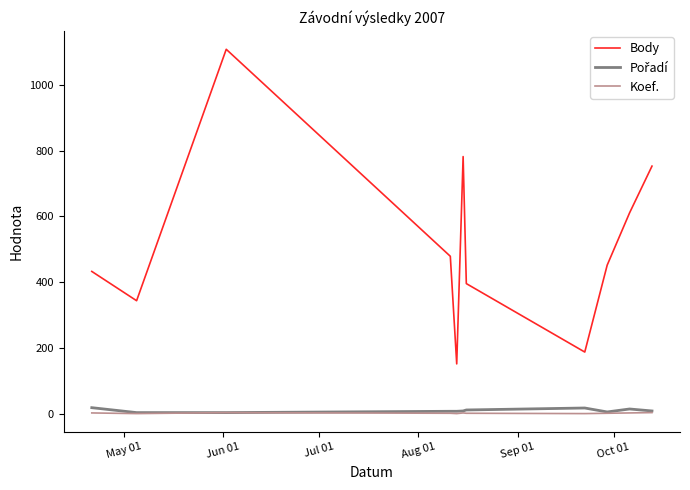

What is the maximum value shown in the chart?

1108